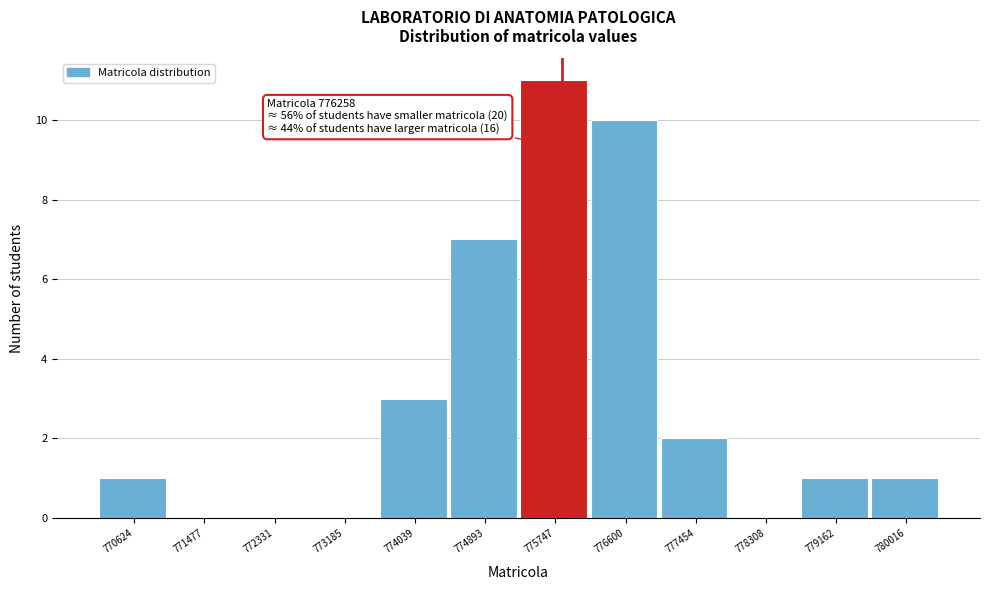

Reading left to right, list all the values displayed in this chart.

770624=1	771477=0	772331=0	773185=0	774039=3	774893=7	775747=11	776600=10	777454=2	778308=0	779162=1	780016=1